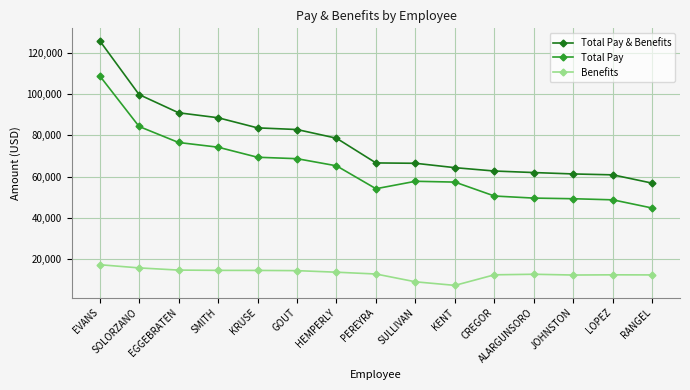

Is the value of Total Pay at EVANS greater than the value of Benefits at SOLORZANO?

Yes